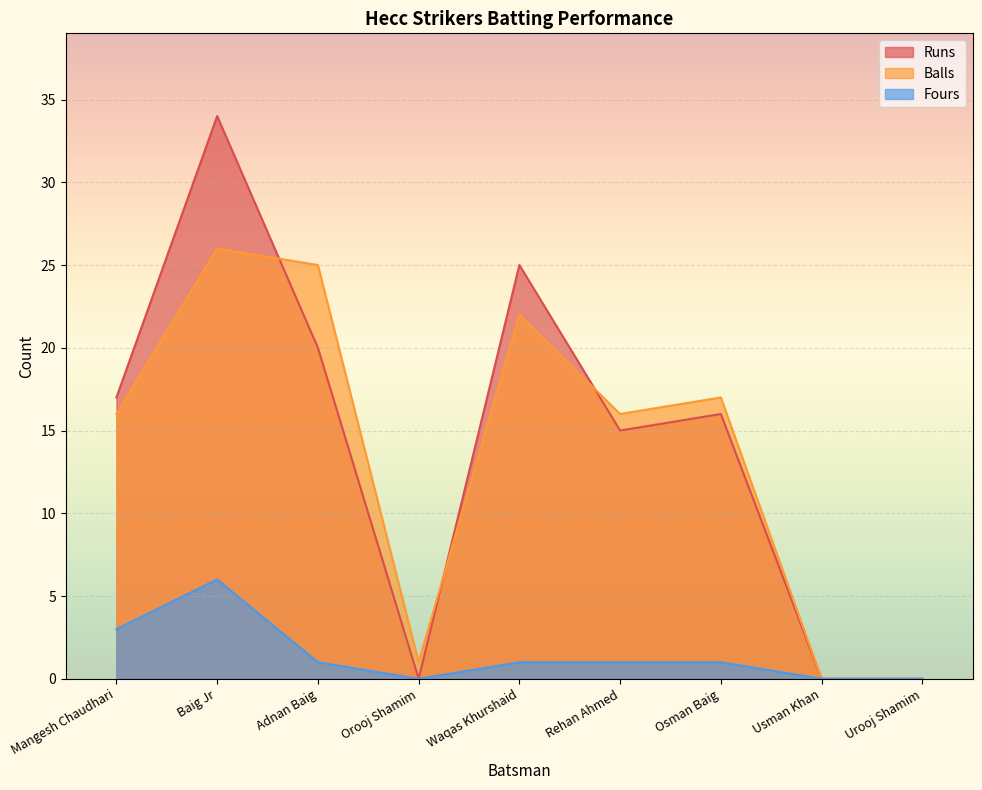

At which label does Balls reach its peak?

Baig Jr